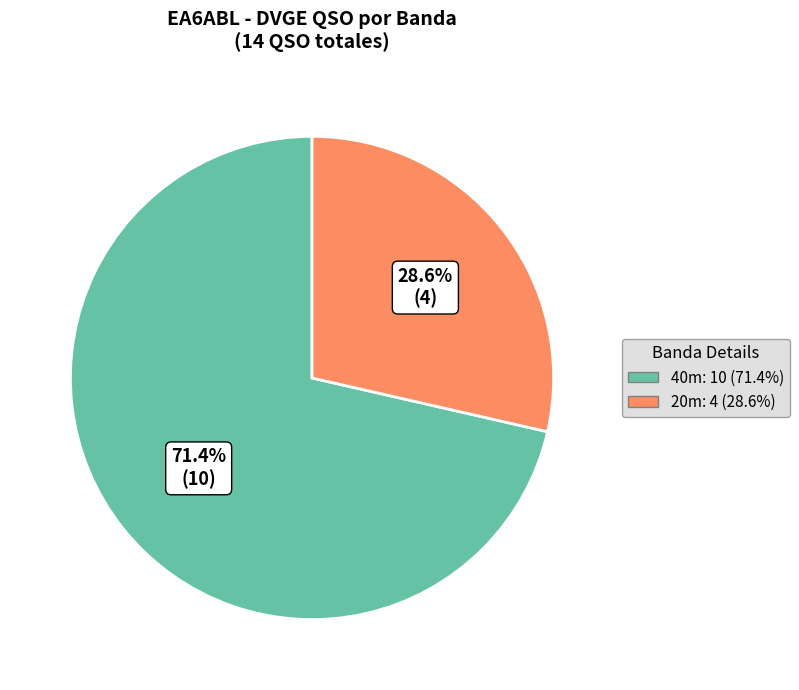

Does any single category account for the majority?

Yes